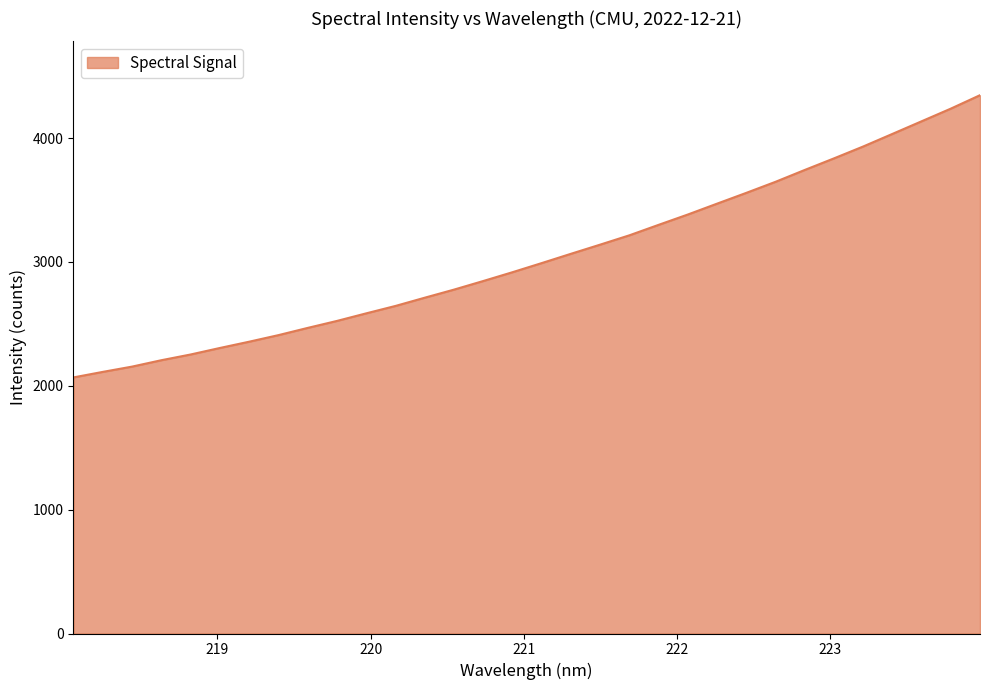

What is the difference between the maximum and minimum values?

2278.8